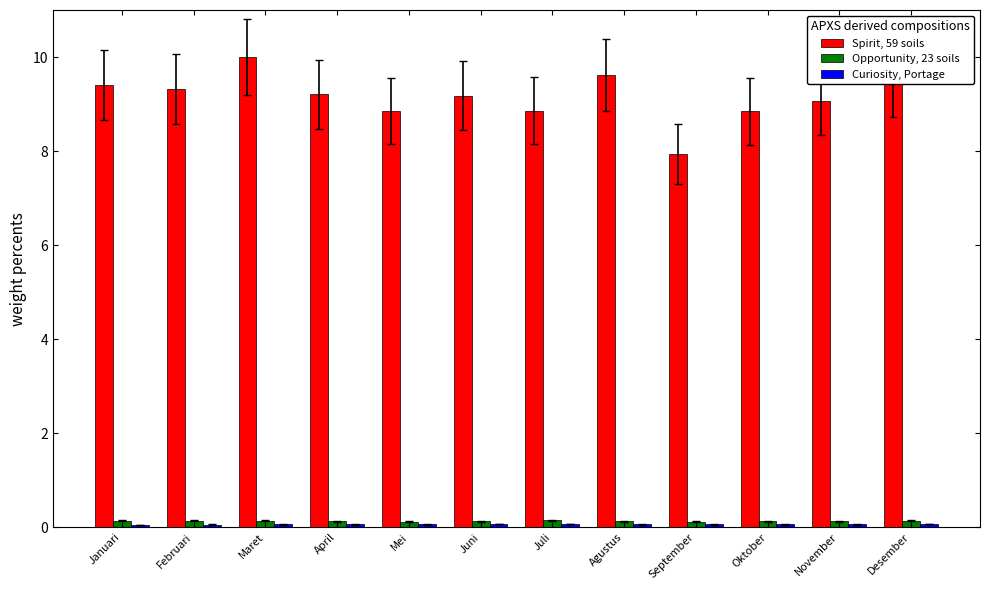

Between Juni and September, which series saw the biggest shift?

Spirit, 59 soils